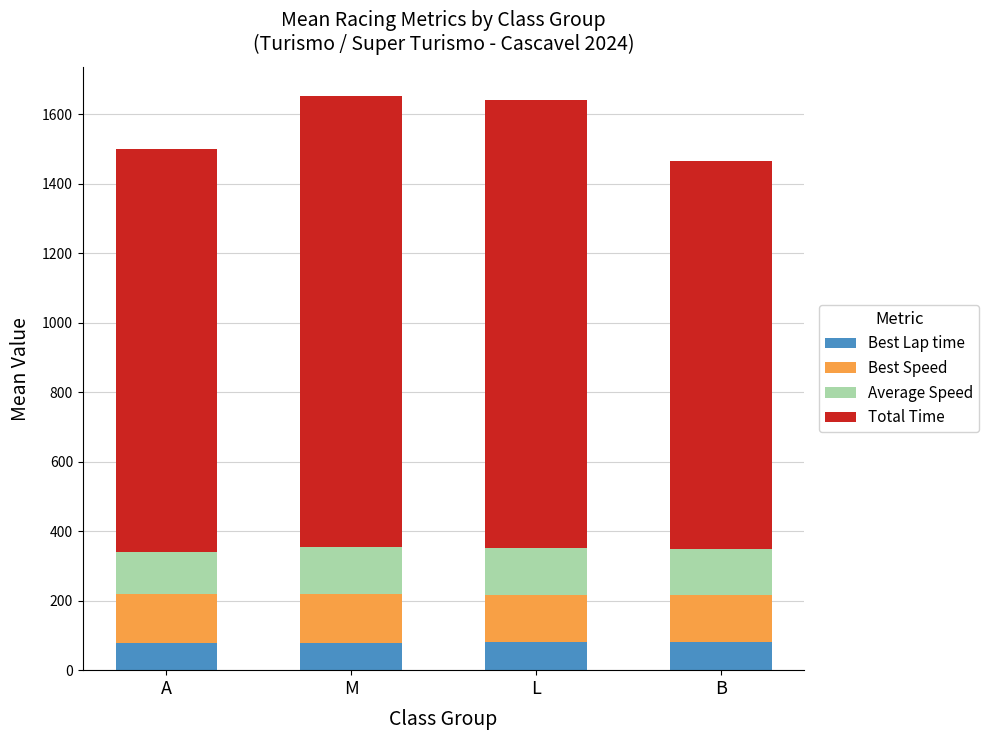

The value of Best Lap time at M is 131.3. True or false?

False